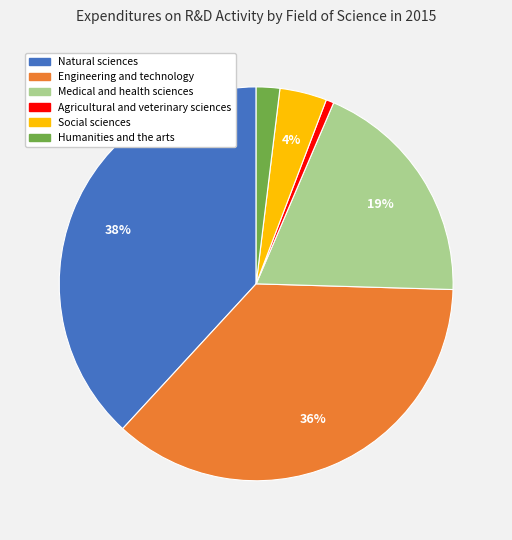

Which slice is the largest?

Natural sciences